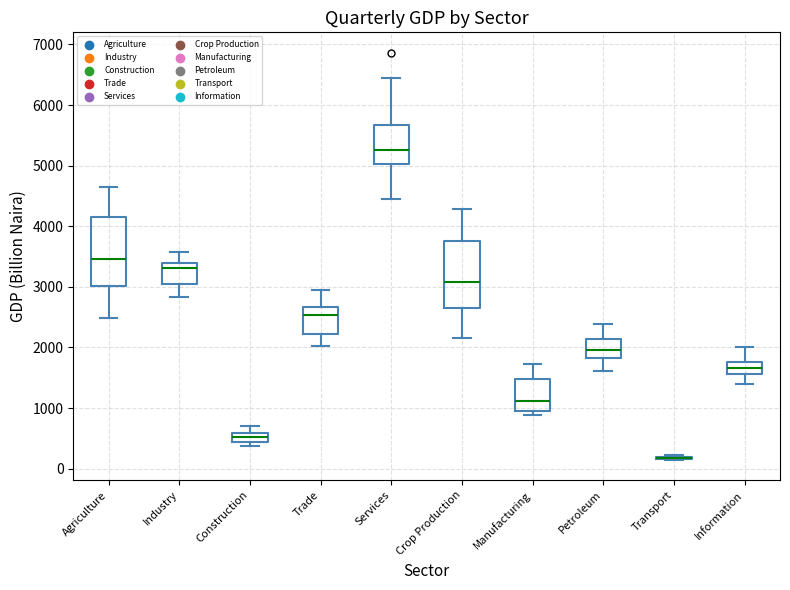

Where does the upper whisker of the box for Crop Production end on the y-axis? The values are not printed on the chart, so give them approximately, as read against the axis.

4300